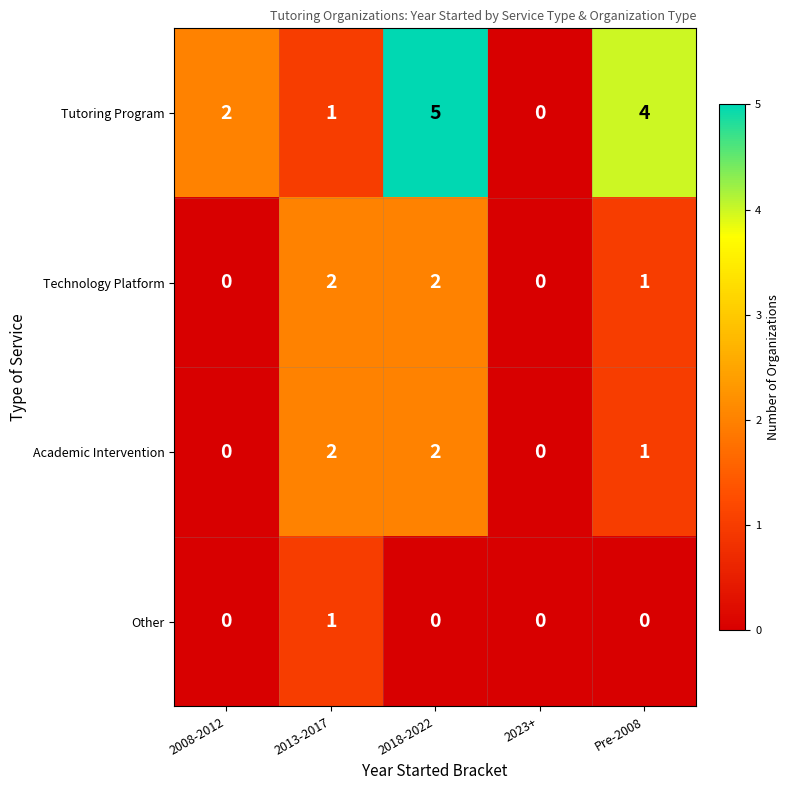

What is the total value across all series at Pre-2008?

6